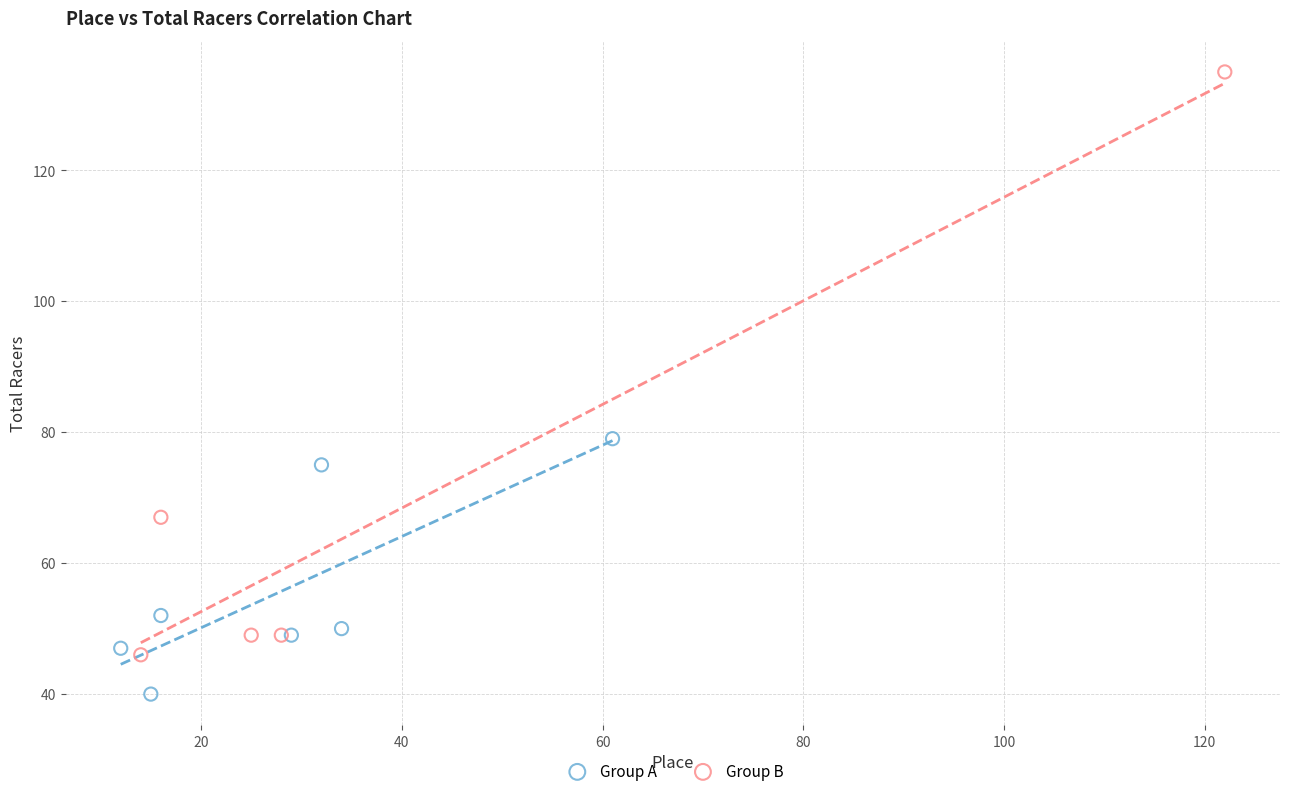

Which series reaches the minimum Y coordinate?

Group A